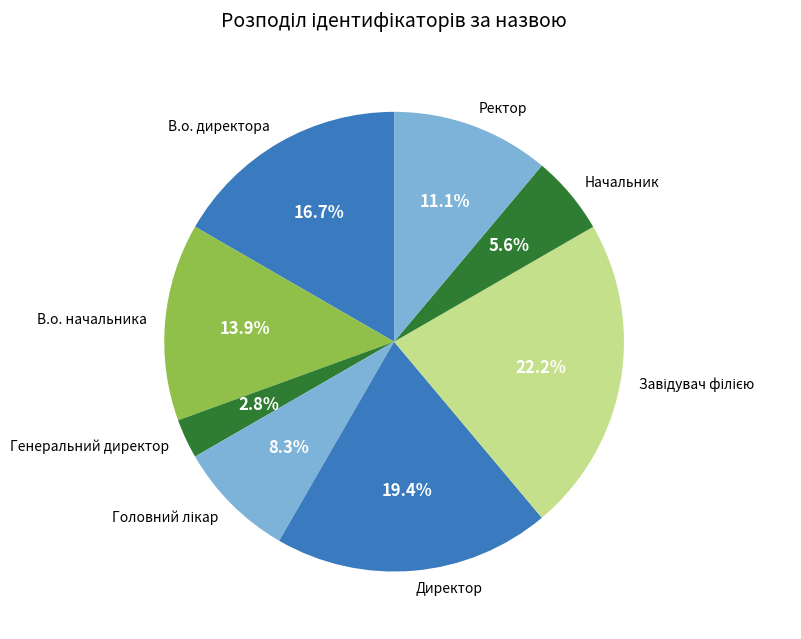

Is it true that Ректор is 11% of the pie?

True